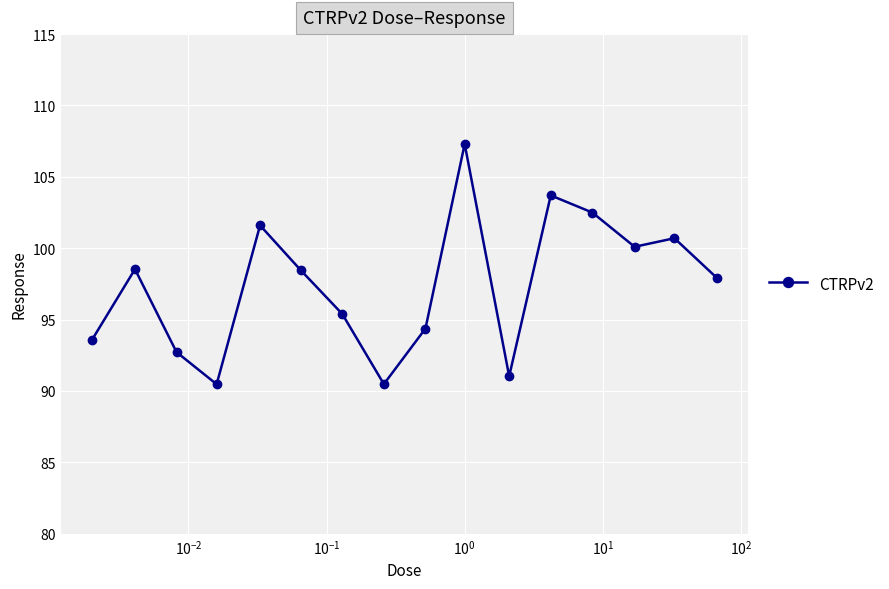

What is the smallest value displayed?

90.5